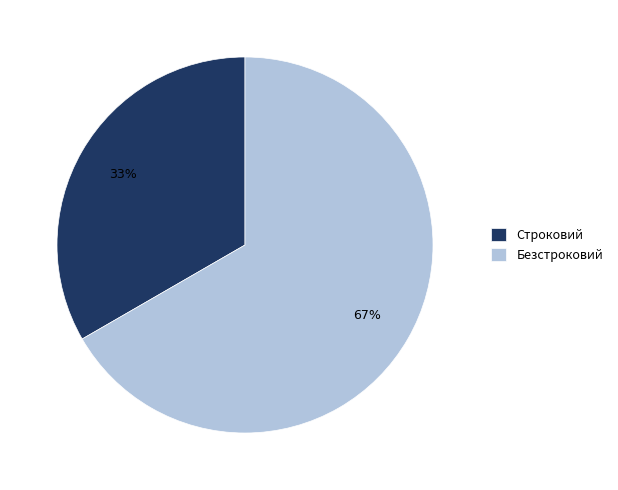

To the nearest percent, what percentage of the pie is Безстроковий?

67%